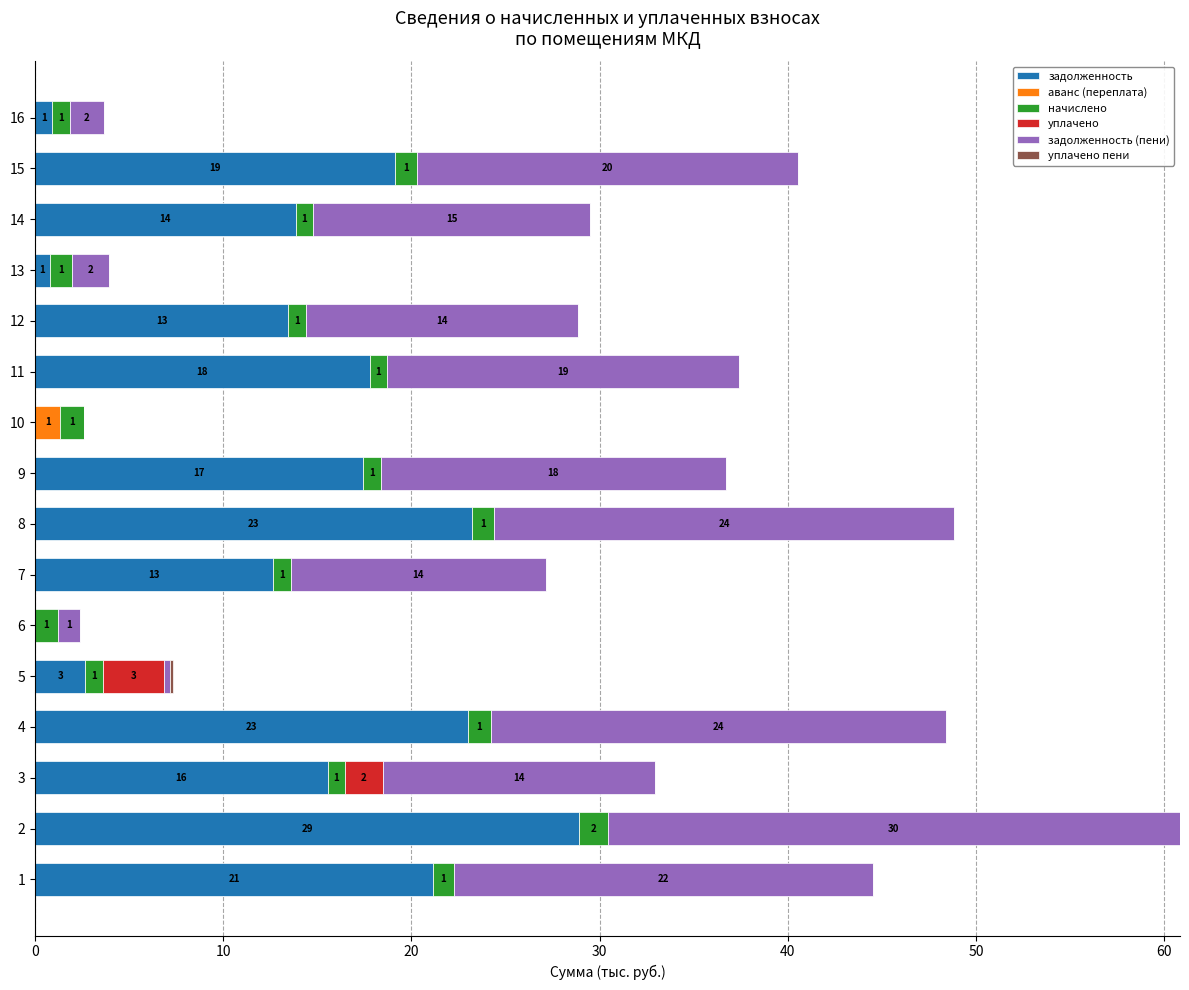

The value of задолженность at 11 is 17.8. True or false?

True